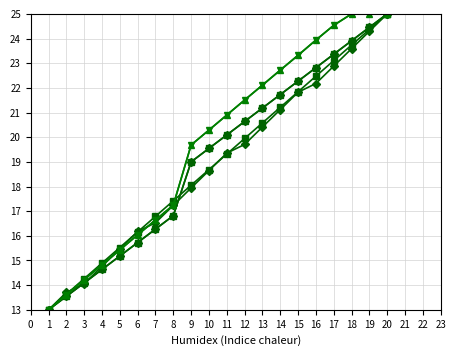

How many lines are shown in the chart?

6